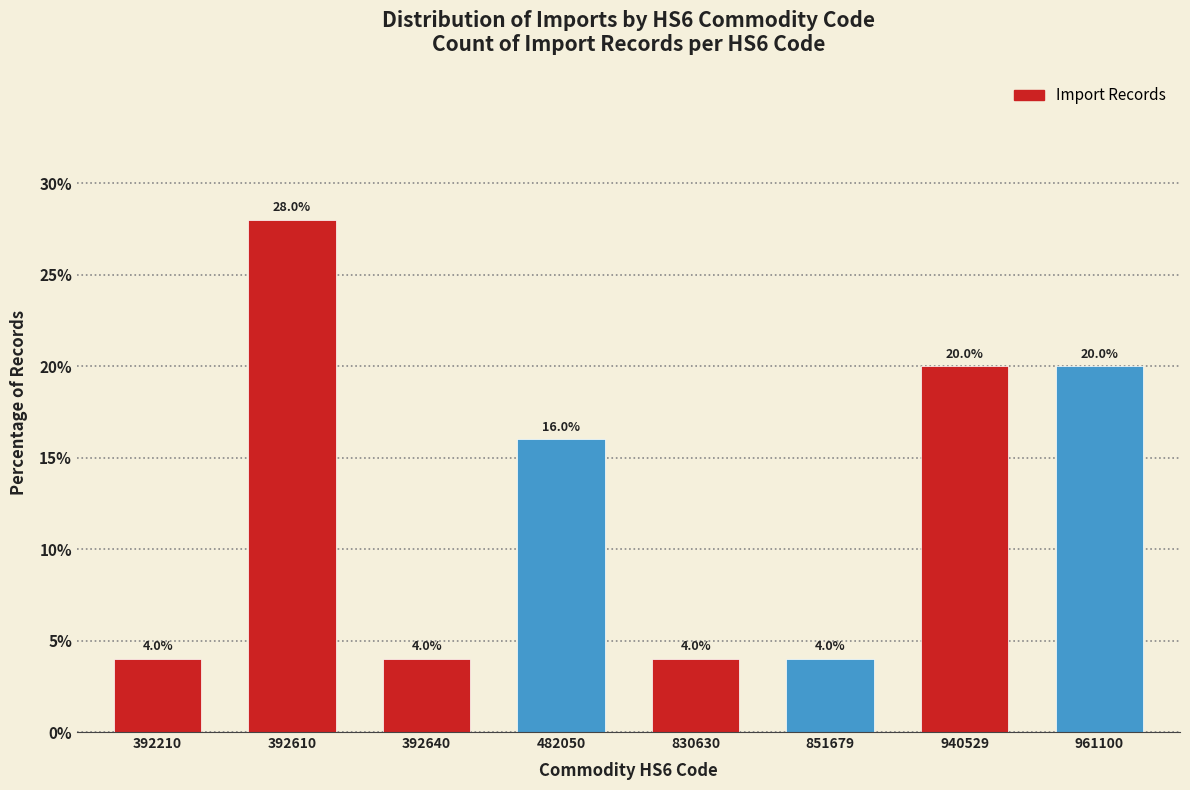

Reading left to right, list all the values displayed in this chart.

392210=4.0	392610=28.0	392640=4.0	482050=16.0	830630=4.0	851679=4.0	940529=20.0	961100=20.0